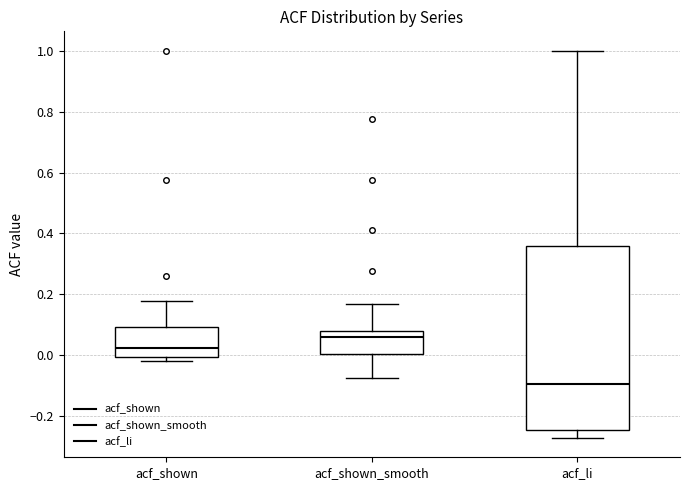

Comparing the boxes themselves (not the whiskers), which one is the tallest?

acf_li